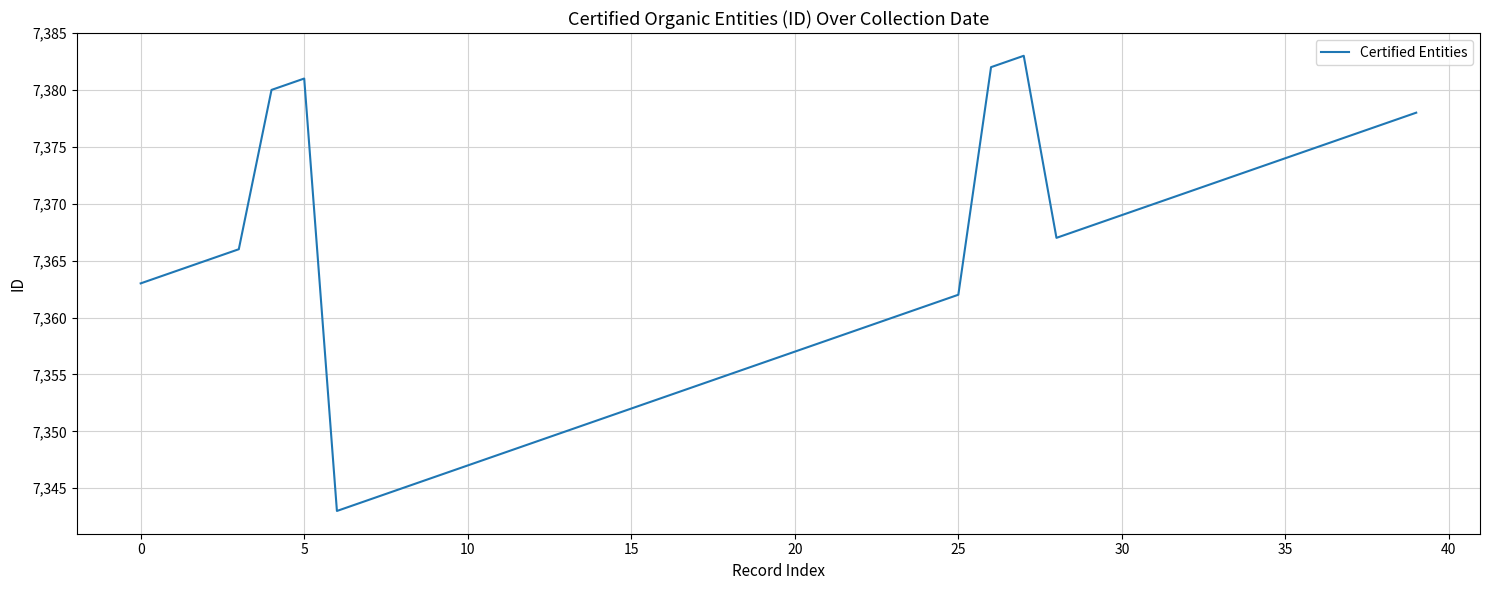

What is the difference between the maximum and minimum values?

40